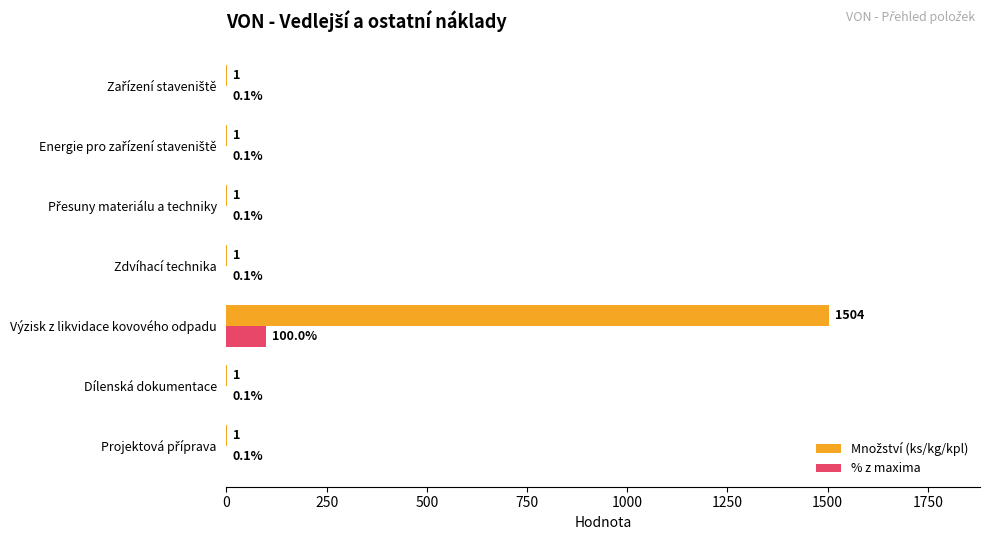

True or false: % z maxima has a value of 100.0 at Výzisk z likvidace kovového odpadu.

True